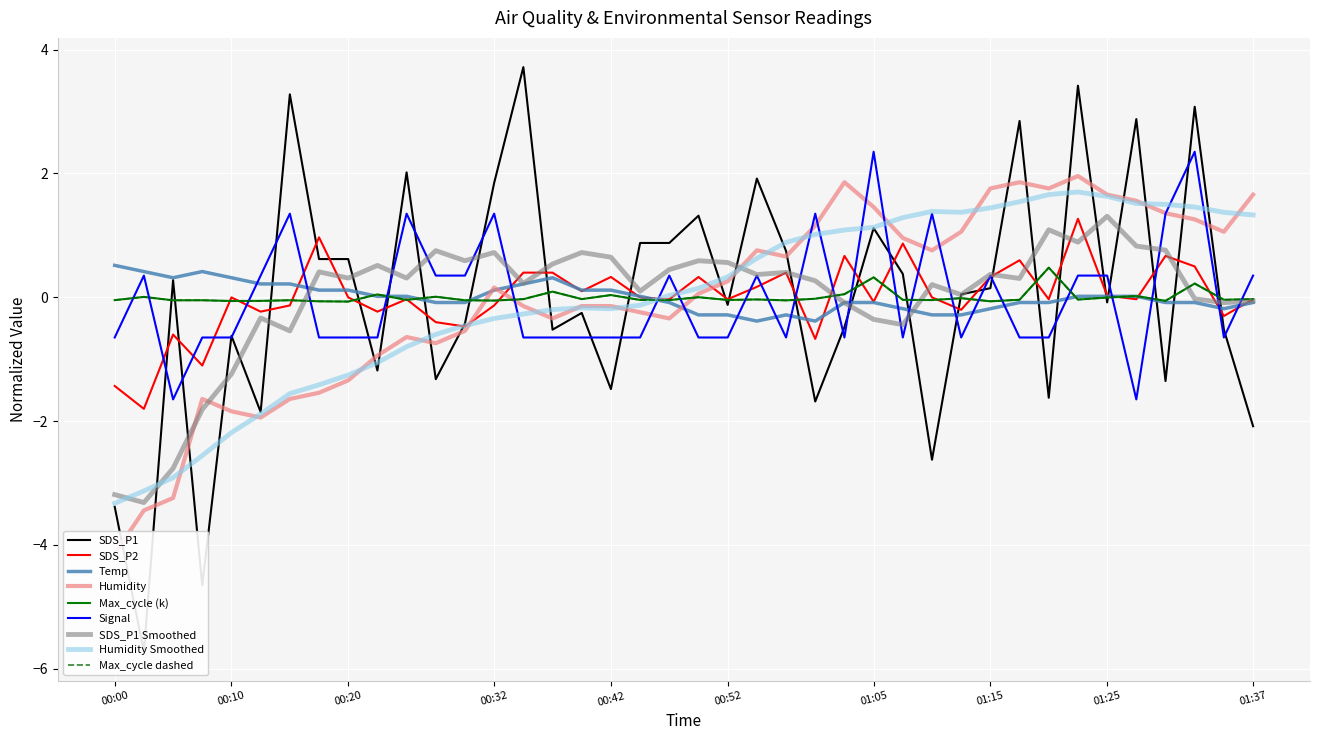

Does the chart display data point markers on the line(s)?

No